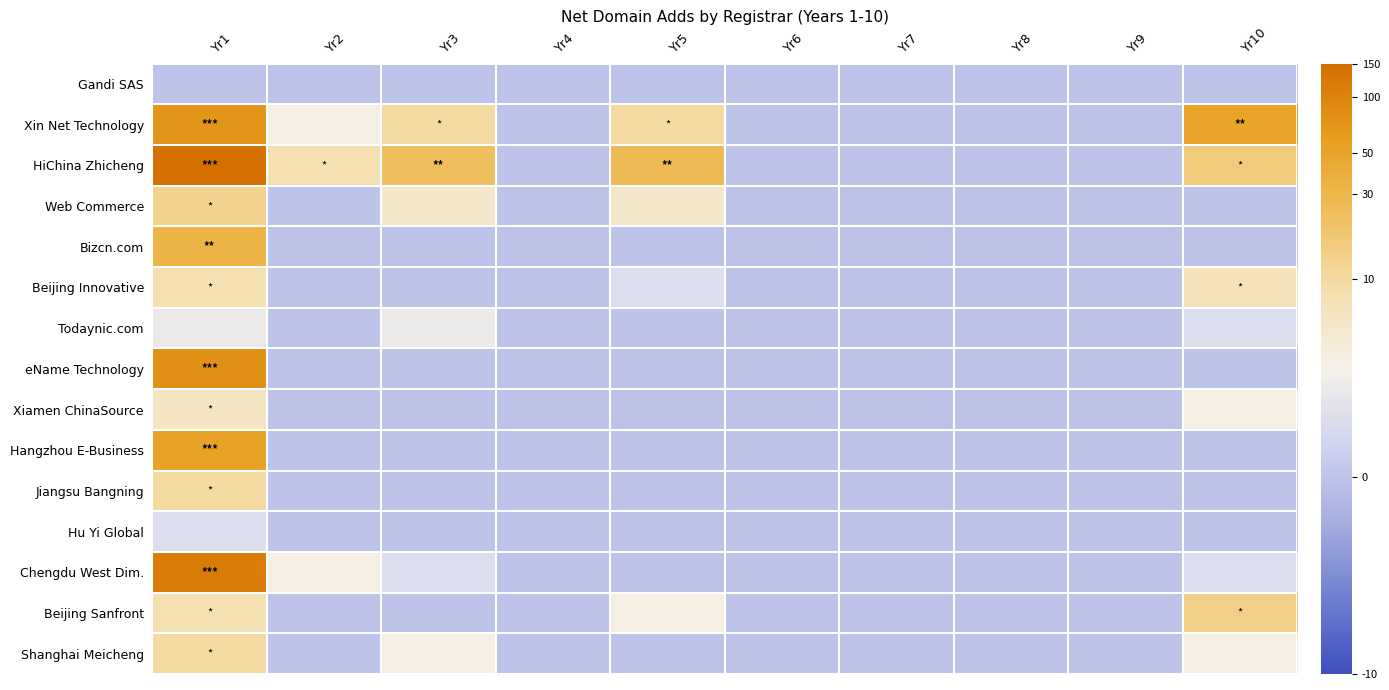

Count the number of categories in the chart.

10